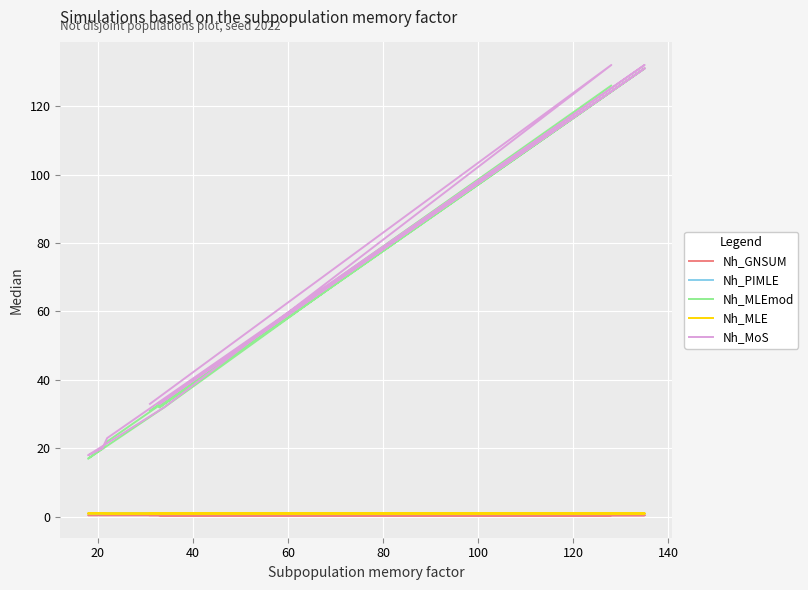

Which has a higher value, 120 or 140?

120